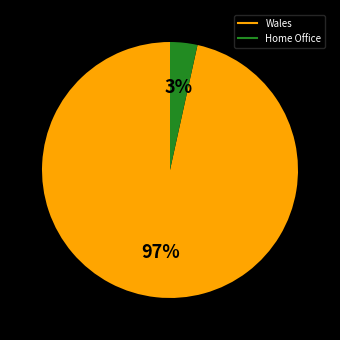

How many slices are in this pie chart?

2